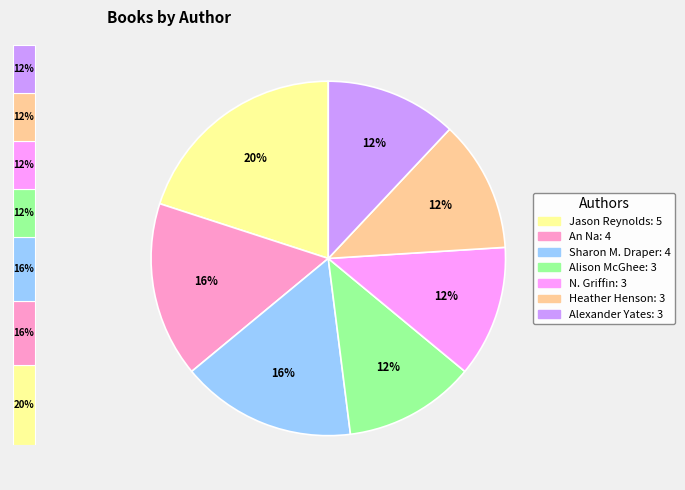

Between Alison McGhee and Sharon M. Draper, which is larger?

Sharon M. Draper